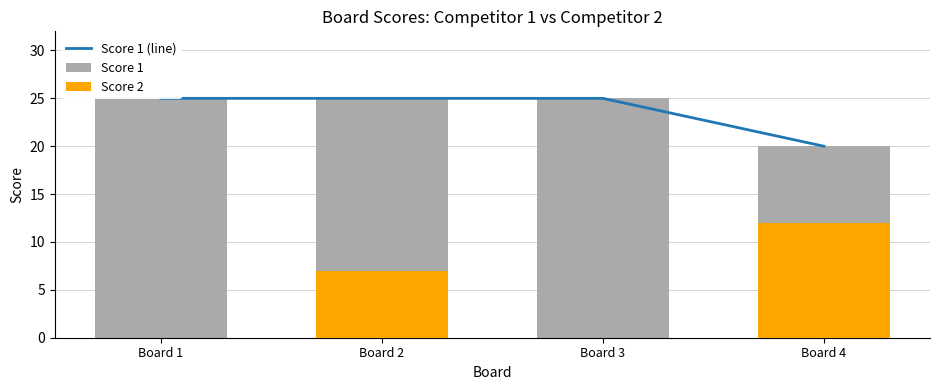

What is the value of the Score 2 bar at the 4th from the left?

12